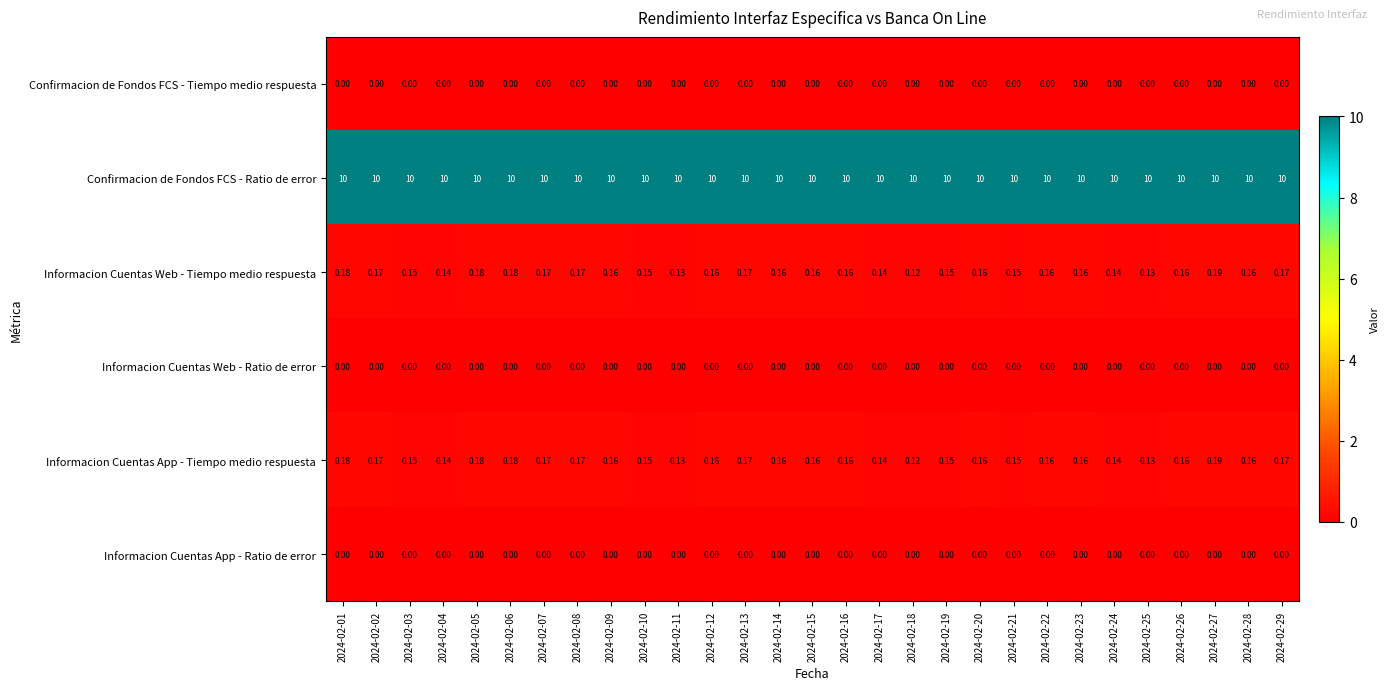

Which series has the largest total across all categories?

Confirmacion de Fondos FCS - Ratio de error